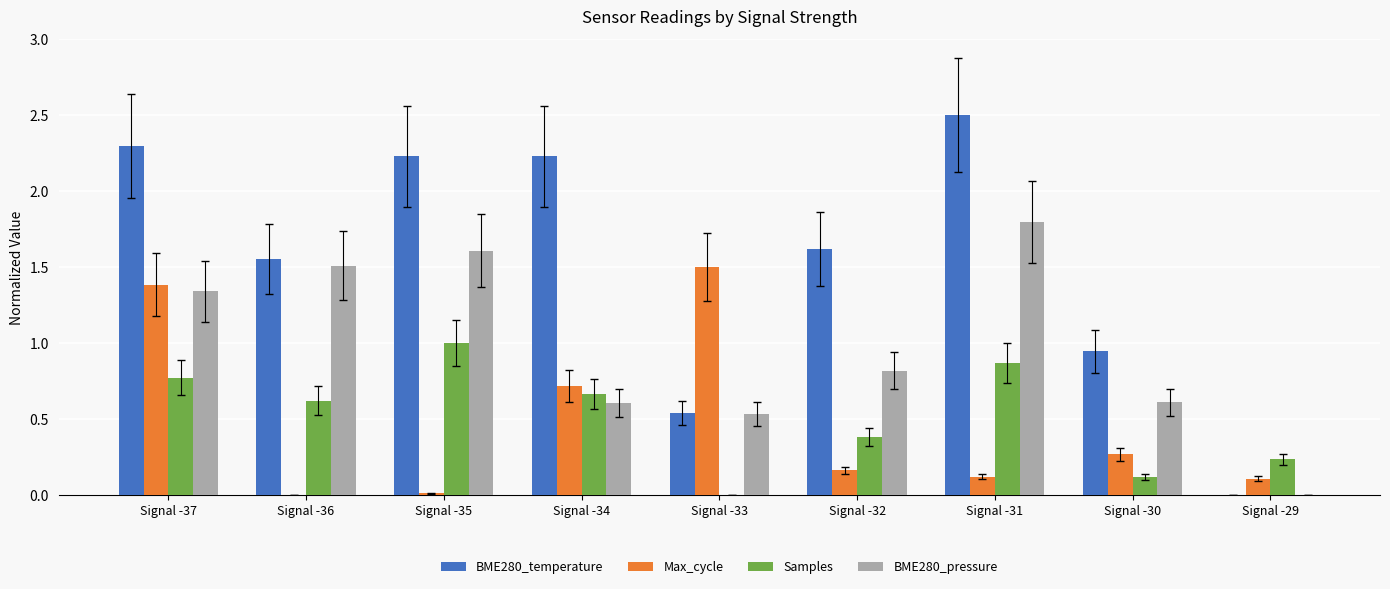

True or false: Samples has a value of 0.0 at Signal -33.

True